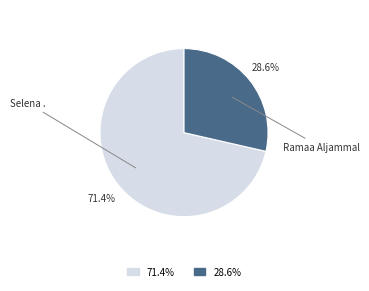

To the nearest percent, what is the average slice percentage?

50%